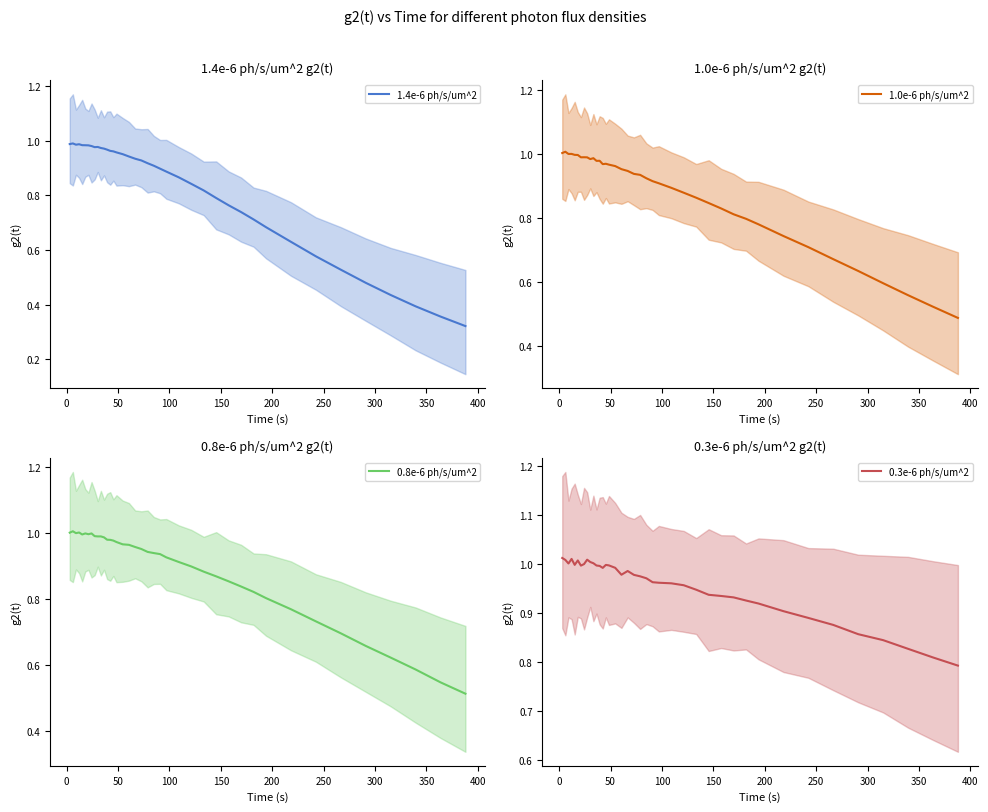

What is the difference between the maximum and minimum values in the 0.3e-6 ph/s/um^2 series?

0.2